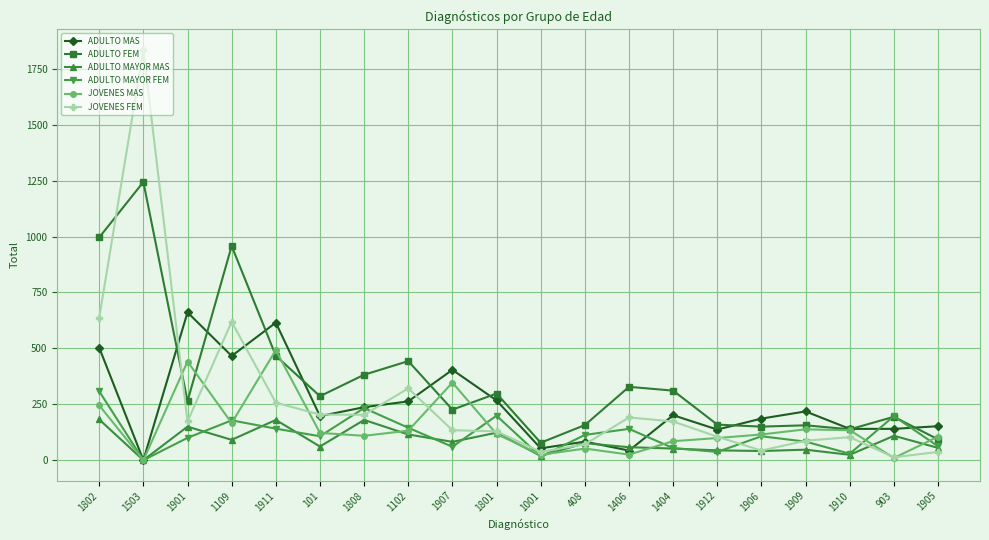

Which series has the widest spread of values?

JOVENES FEM